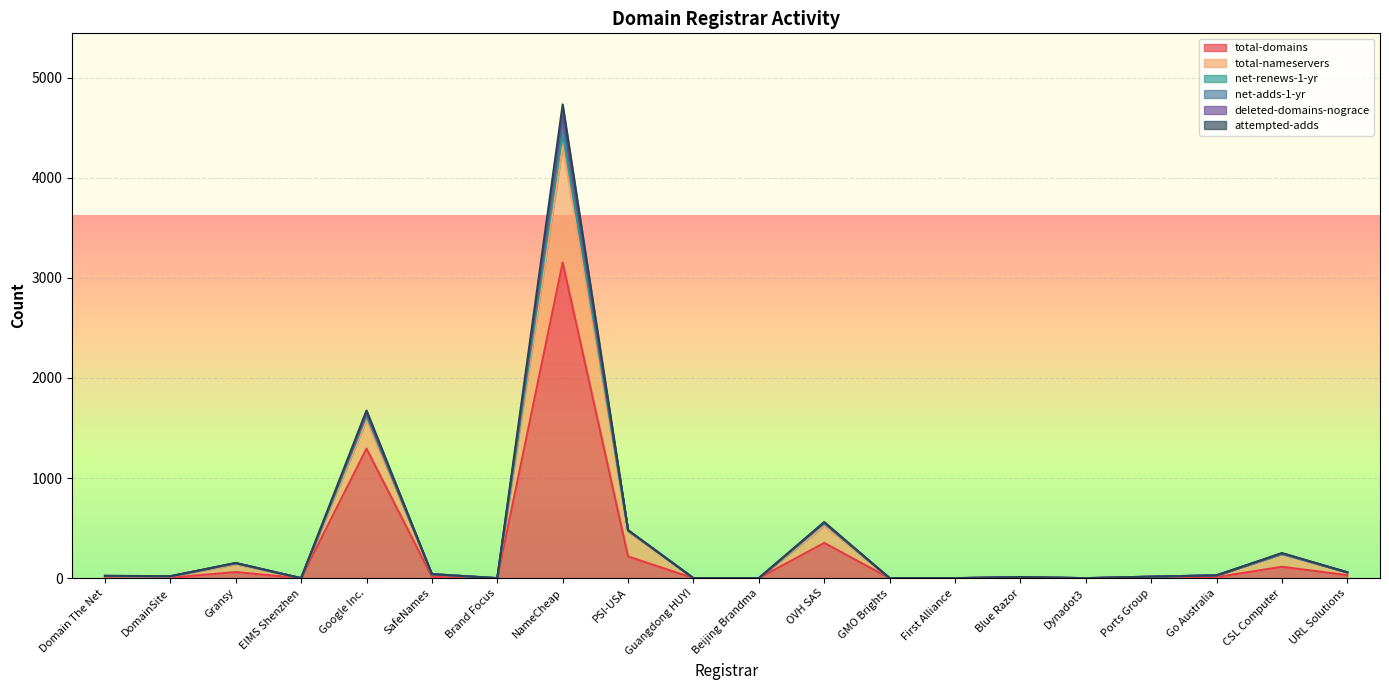

True or false: total-nameservers has more than 2 interior local peaks.

True